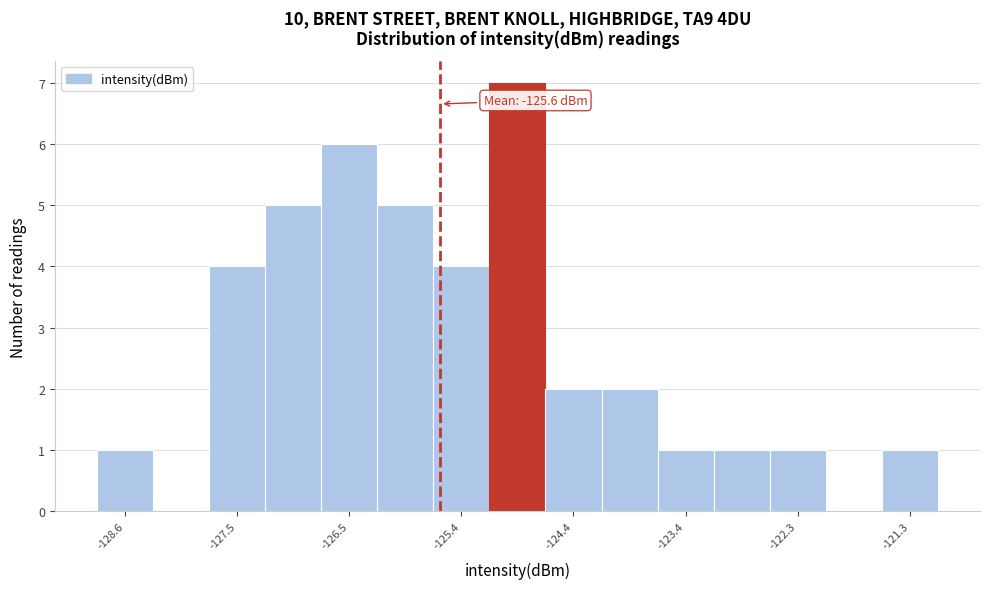

Around what value on the x-axis is the tallest bar? Give the approximate position of its centre, as read against the axis.

-125.0